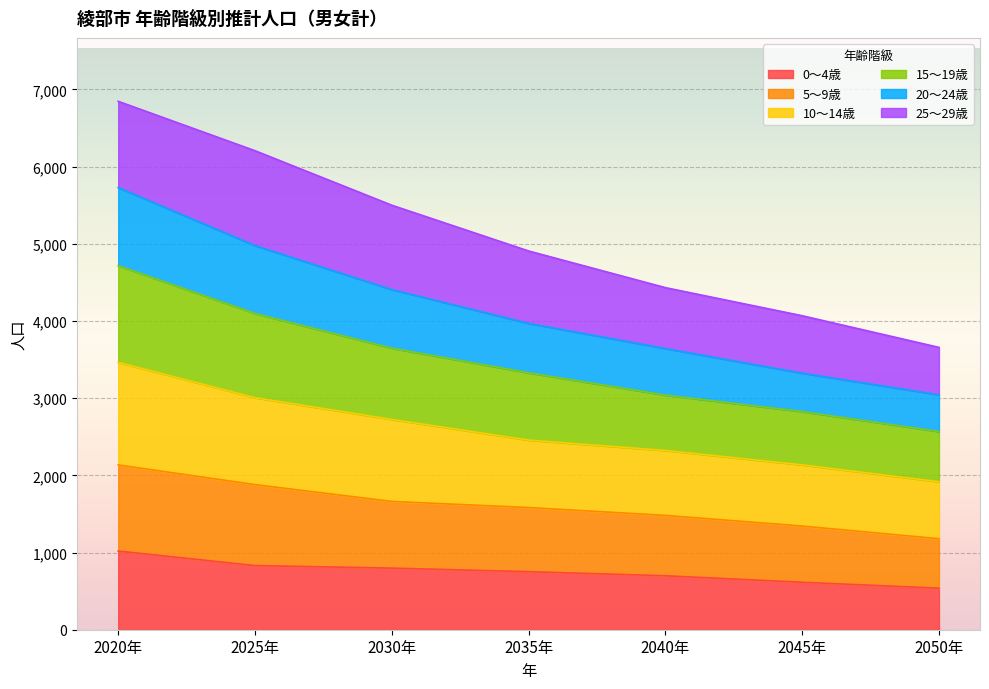

True or false: 10～14歳 has more than 2 interior local peaks.

False